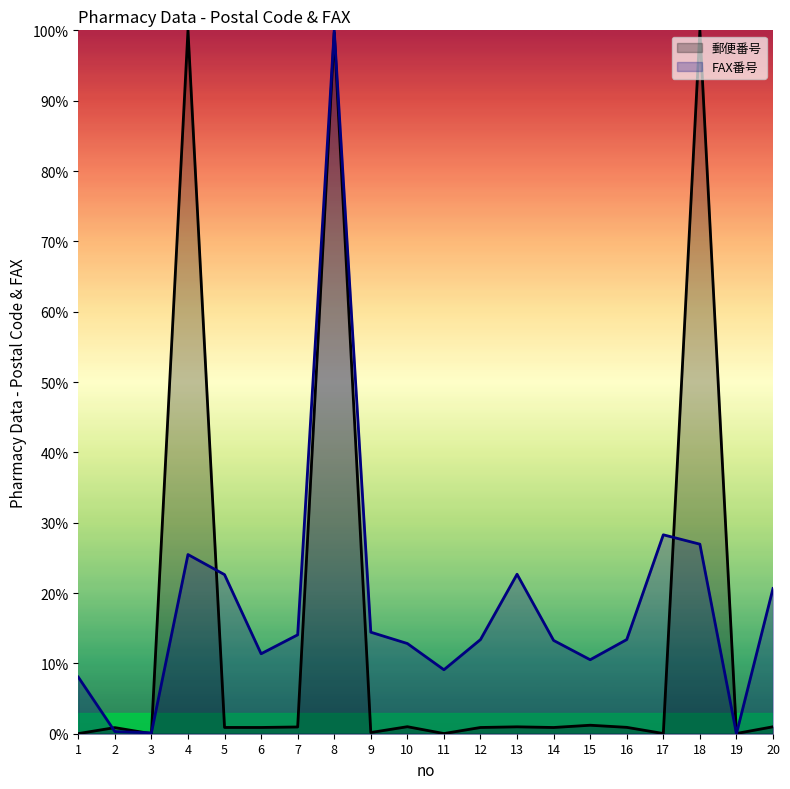

Reading left to right, what are all the values shown in this chart?

郵便番号: 0.0	0.9	0.0	100.0	0.9	0.9	1.0	99.7	0.2	1.0	0.0	0.9	1.0	0.9	1.2	0.9	0.0	100.0	0.0	1.0
FAX番号: 8.1	0.3	0.1	25.5	22.6	11.4	14.1	100.0	14.4	12.8	9.1	13.4	22.7	13.3	10.5	13.4	28.3	26.9	0.0	20.6